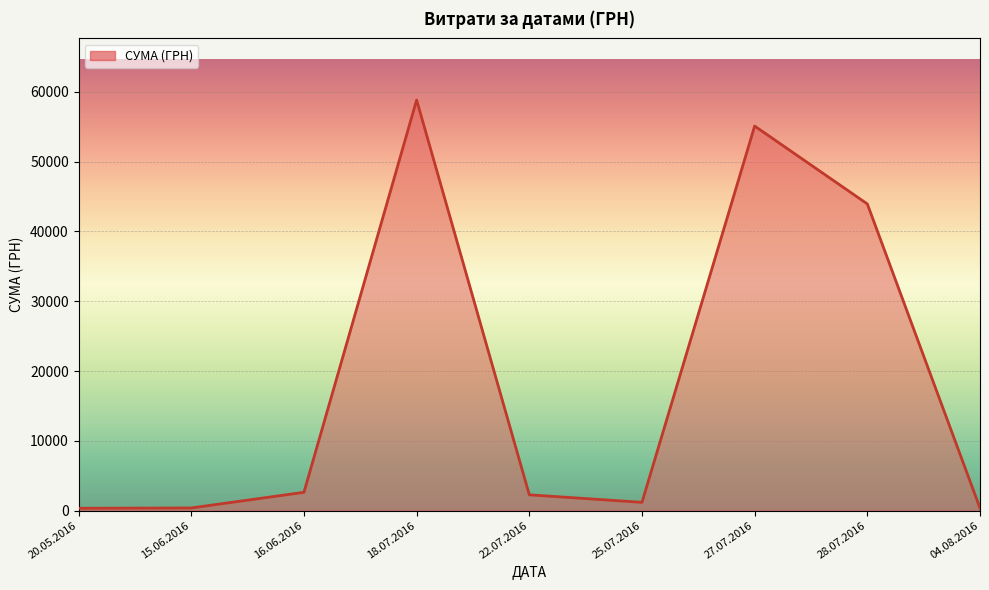

At which label is the value closest to 29585?

28.07.2016